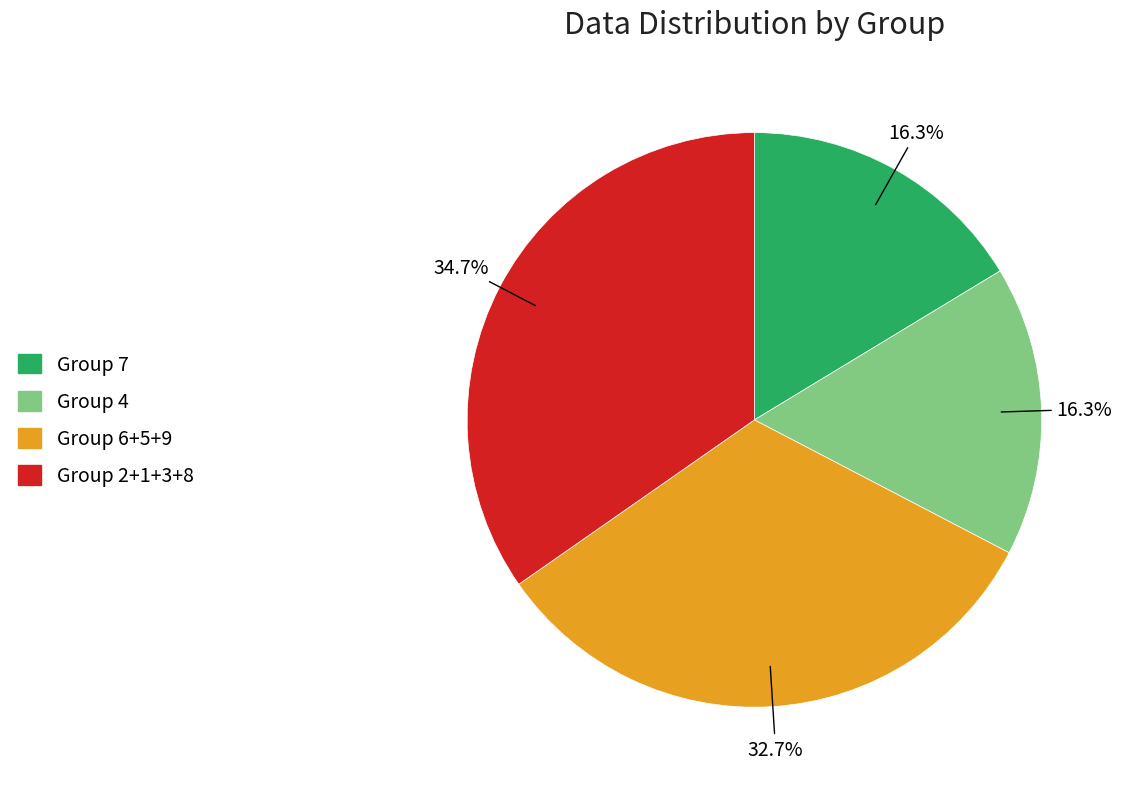

How many segments does this pie chart have?

4